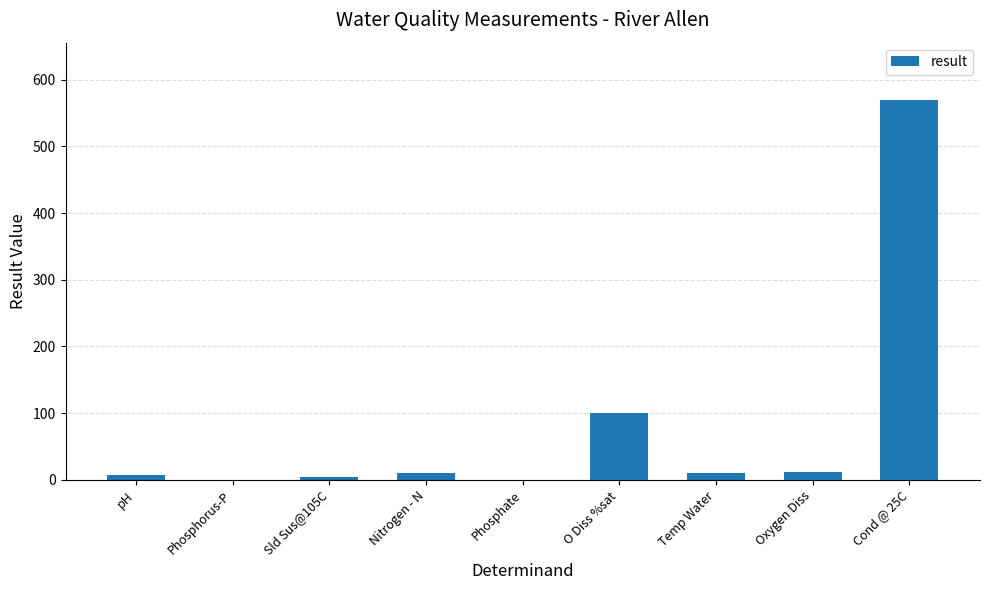

True or false: the data shows 4.5 at Sld Sus@105C.

True